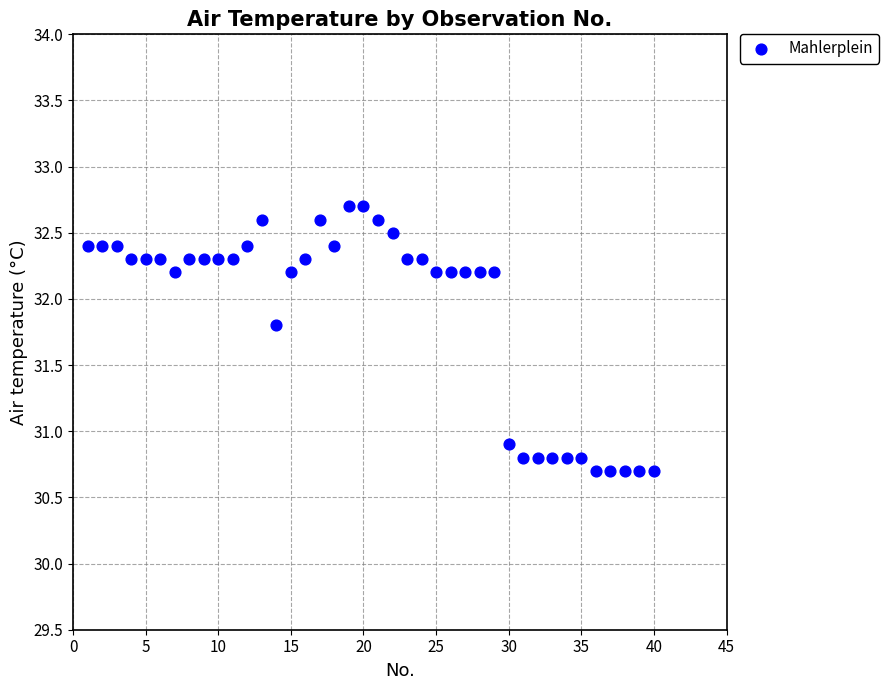

What Y value in the scatter plot is closest to 31?

30.9